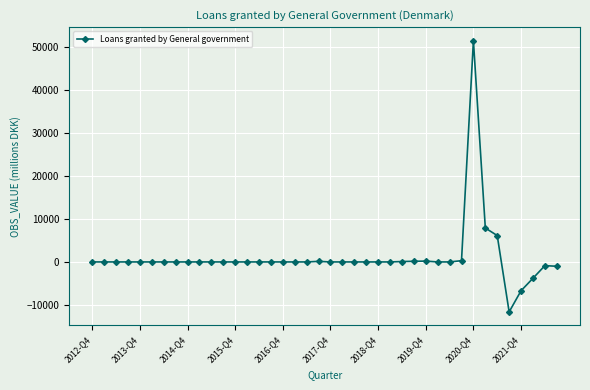

What is the difference between the maximum and second lowest values?

58161